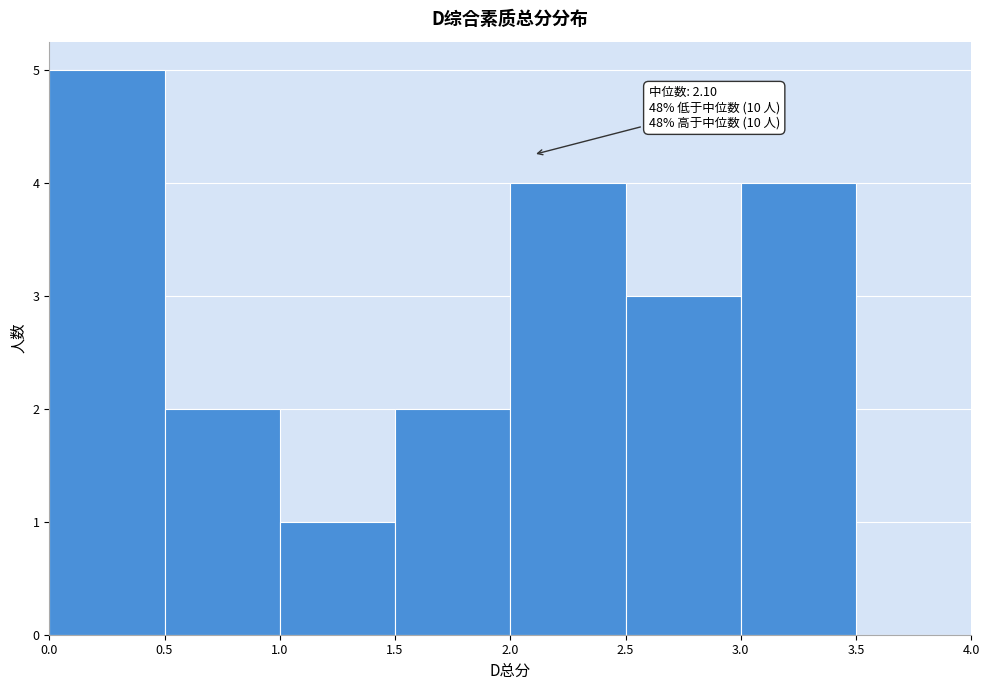

Over which range of the x-axis is the bar tallest?

0.0 to 0.5